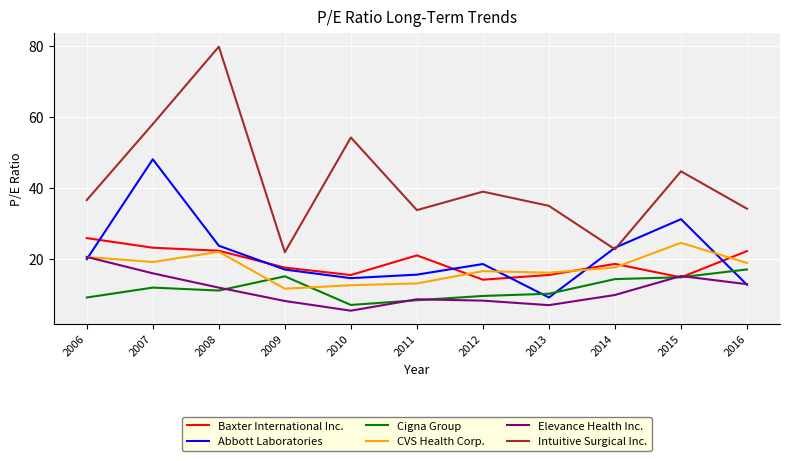

Is it true that CVS Health Corp. equals 19.2 at 2007?

True